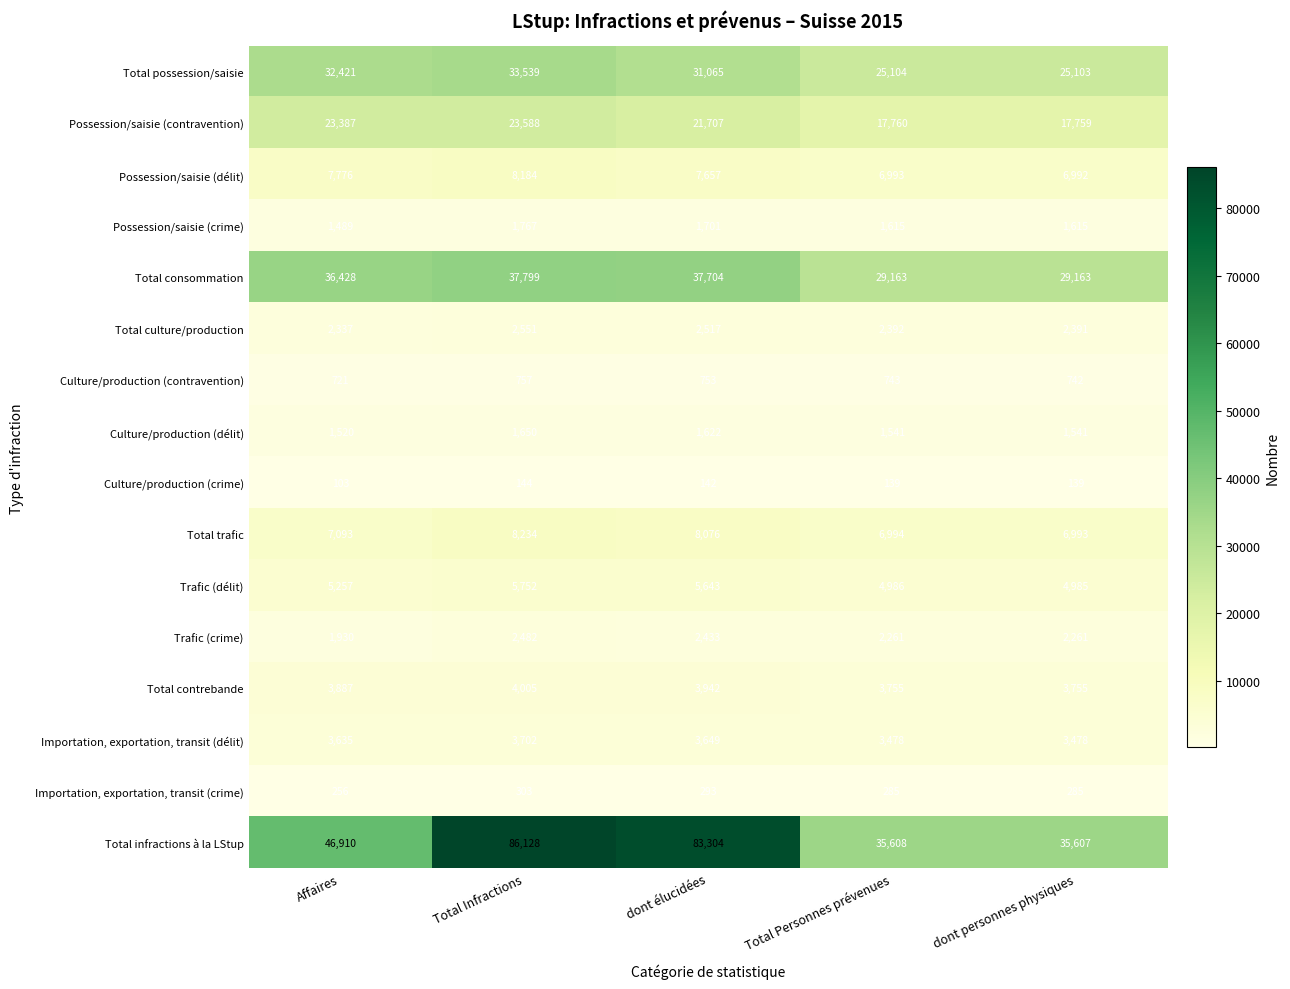

How many data points does each series have?

5